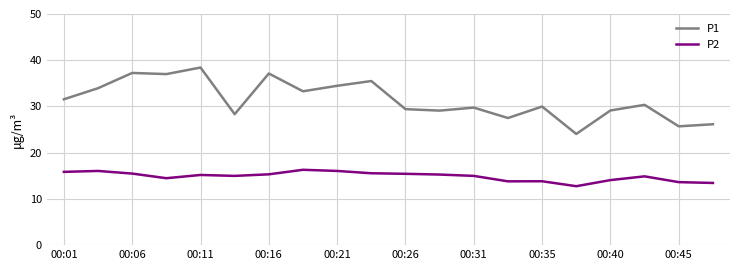

In P1, how many points are lower than both neighbors (excluding endpoints)?

7